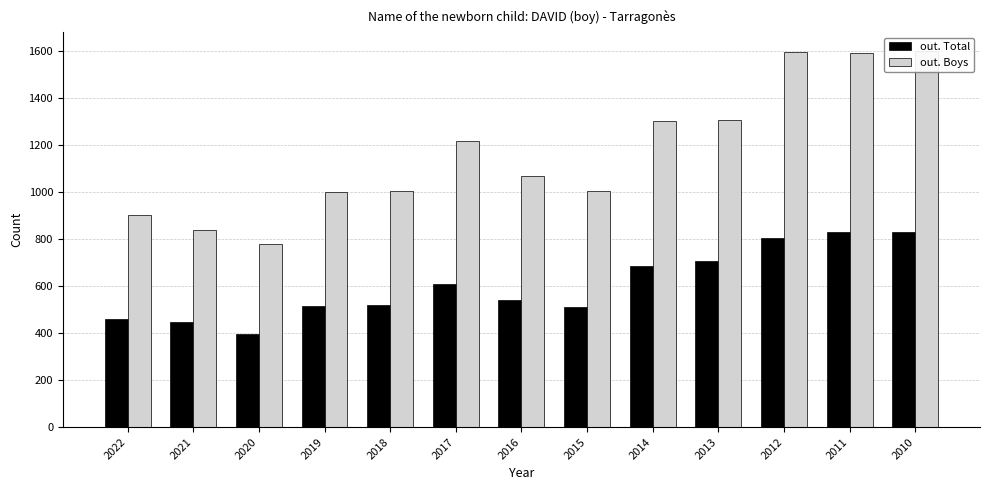

At which label is out. Total closest to 612?

2017